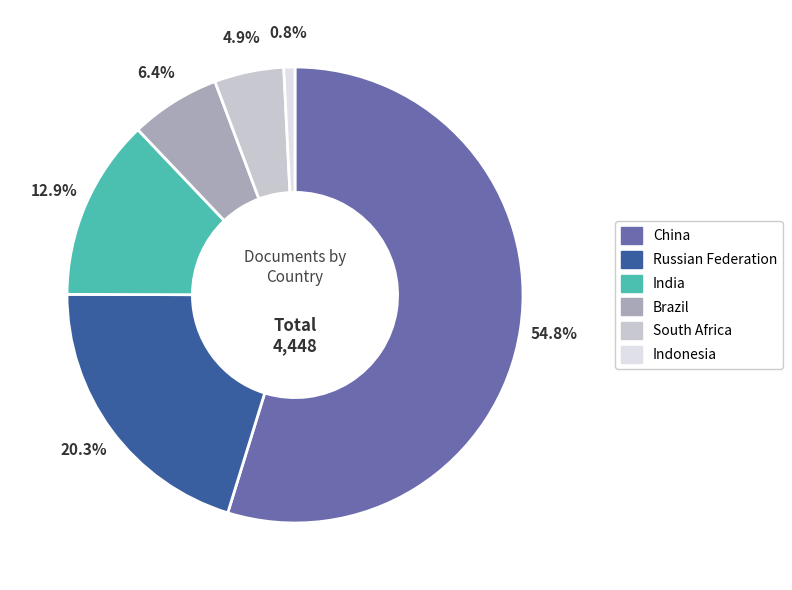

Count the number of slices in the pie.

6